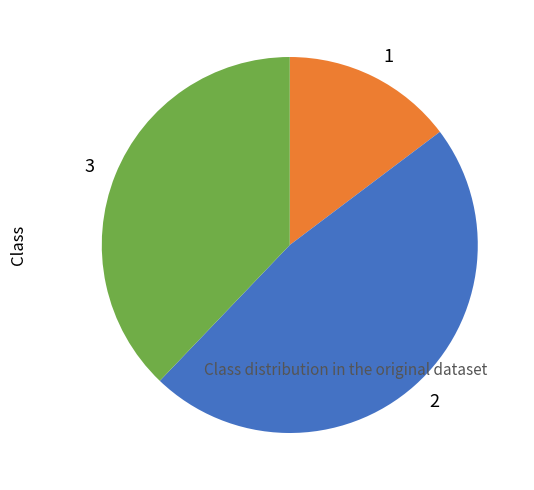

Is the sum of 1 and 3 greater than half?

Yes